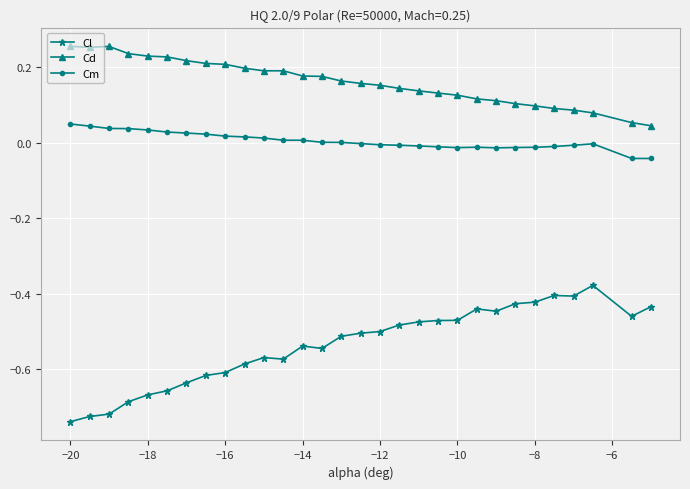

What is the sum of all Cd values?

4.8